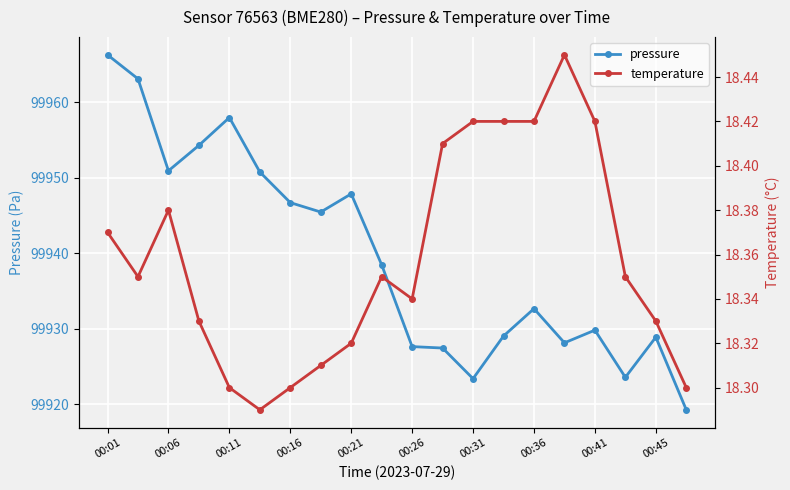

The value of pressure at 00:45 is 99928.9. True or false?

True